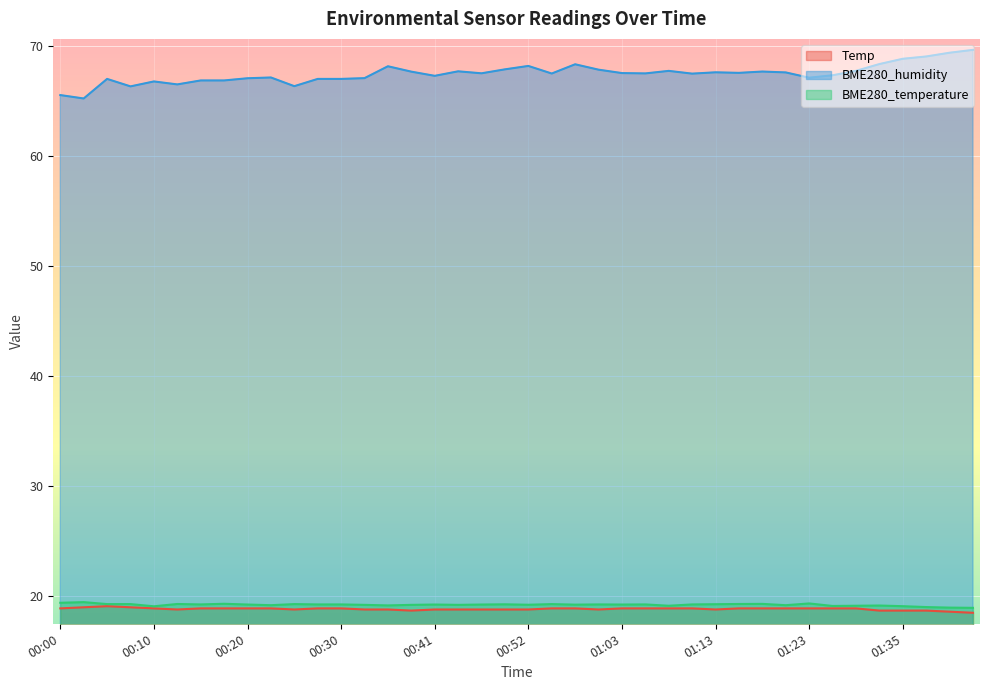

At which category does BME280_temperature reach its first local valley?

00:10